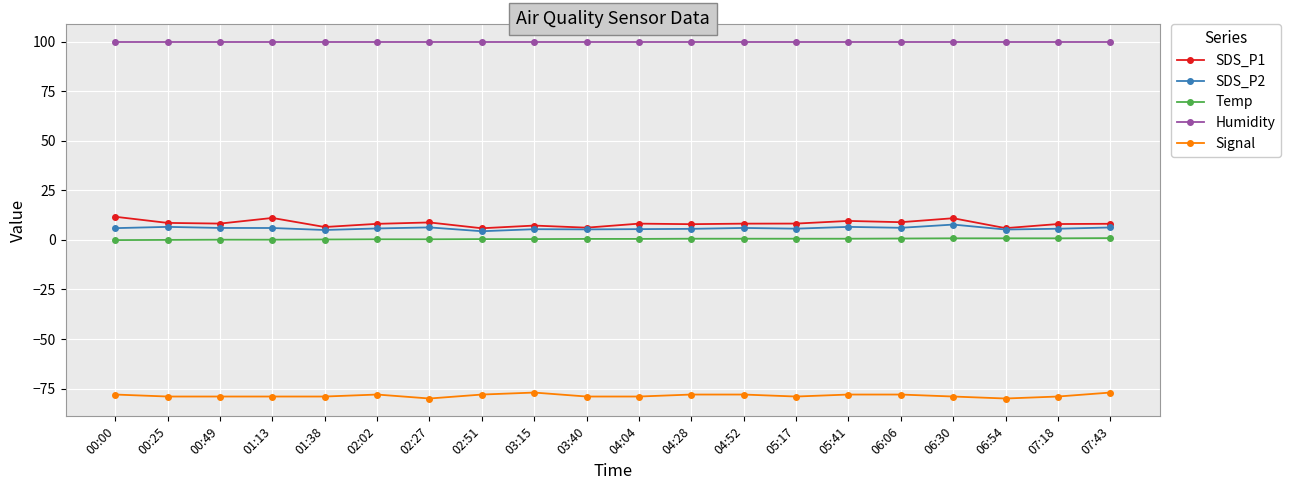

What is the label of the 14th point from the right?

02:27